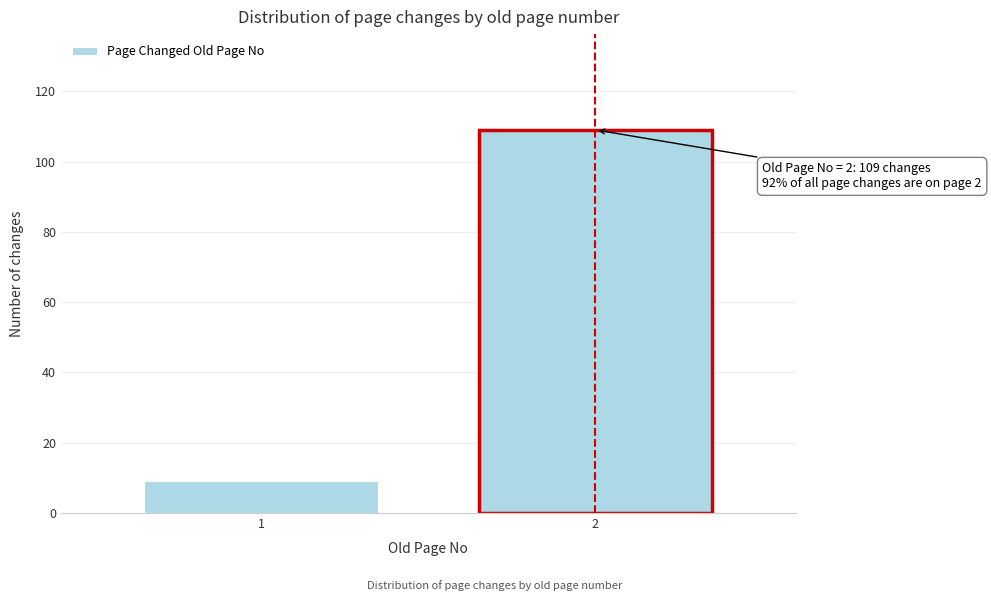

Reading left to right, list all the values displayed in this chart.

1=9	2=109